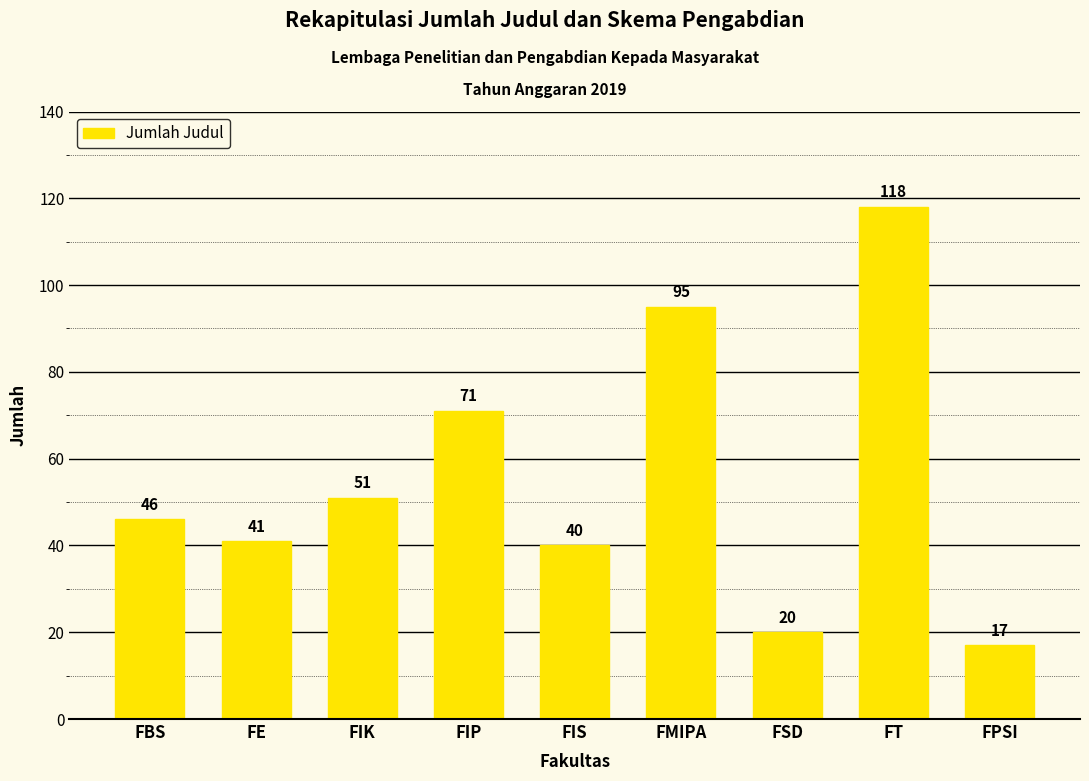

Reading left to right, what are all the values shown in this chart?

FBS=46	FE=41	FIK=51	FIP=71	FIS=40	FMIPA=95	FSD=20	FT=118	FPSI=17